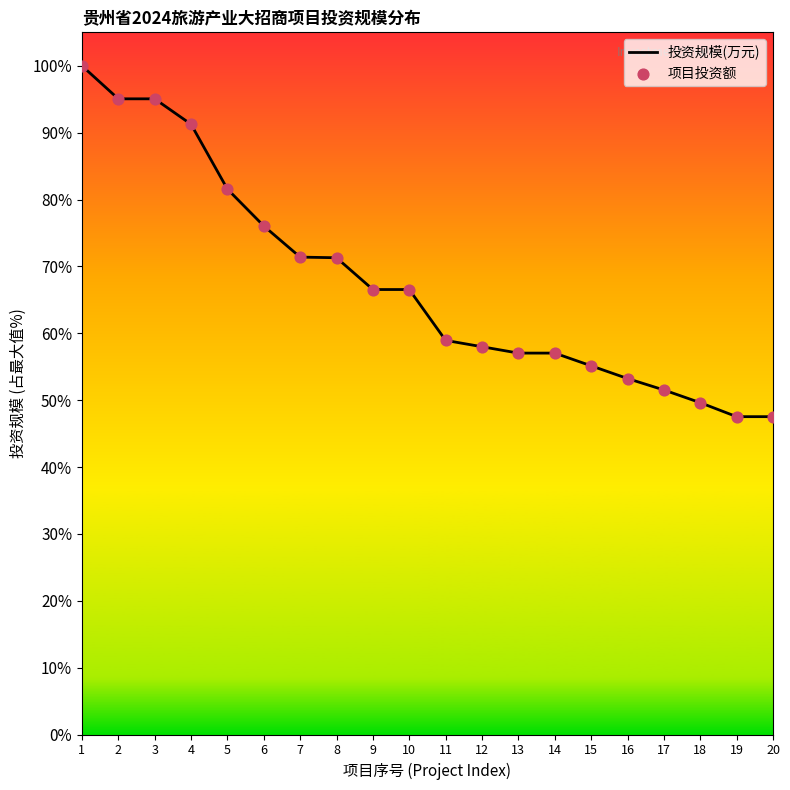

Is this an area chart (filled region under the line)?

Yes